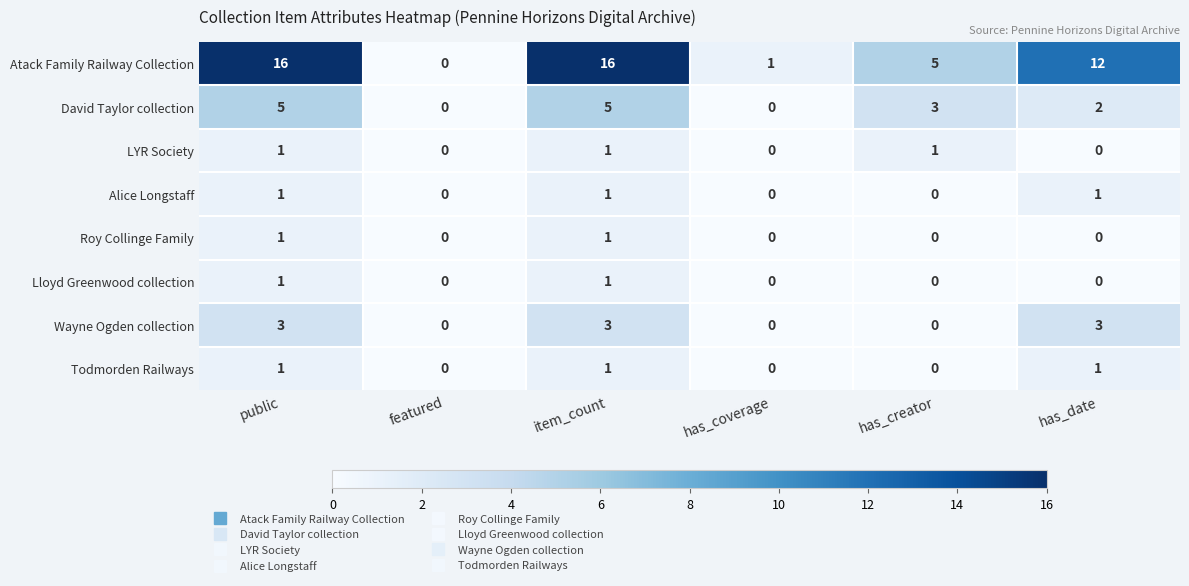

True or false: Wayne Ogden collection has a value of 1 at item_count.

False